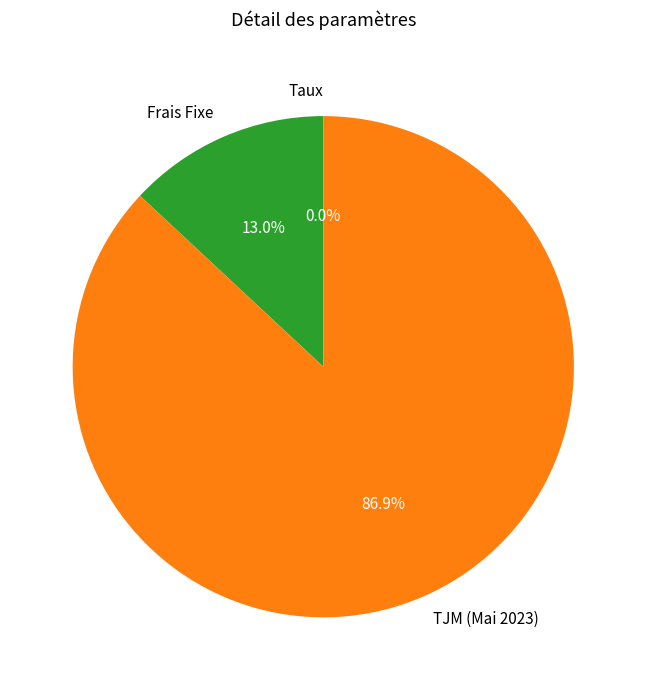

To the nearest percent, what is the average slice percentage?

33%